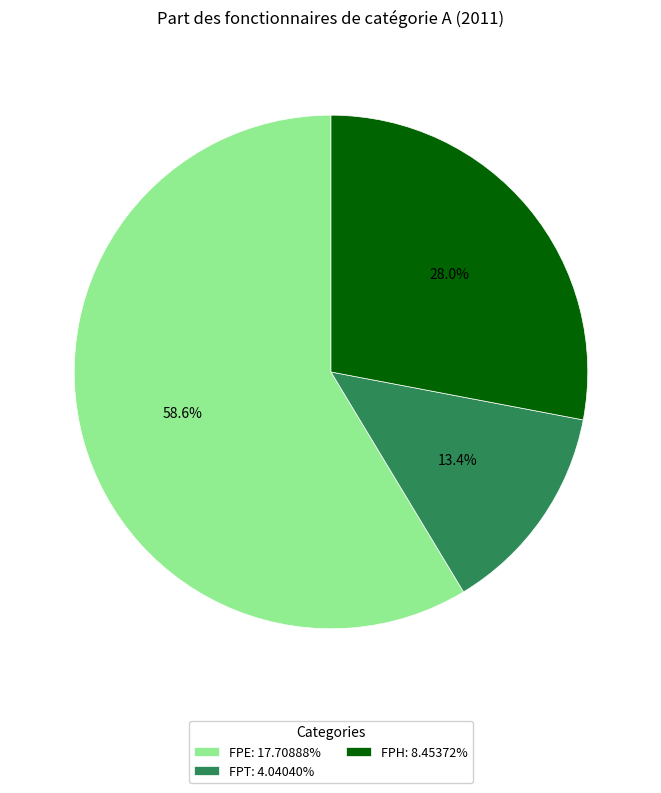

Which slice represents more than half of the pie?

FPE